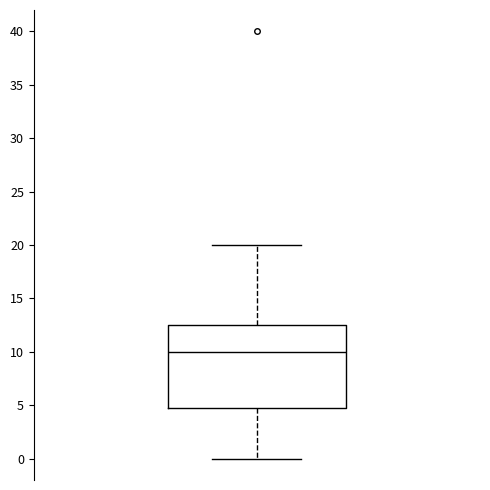

Transcribe this box plot: give where the median line is, the range the box spans, and where the two whiskers end, as read against the y-axis. The values are not printed on the chart, so give them approximately, as read against the axis.

median 10.0, box 5.0 to 12.5, whiskers 0.0 to 20.0